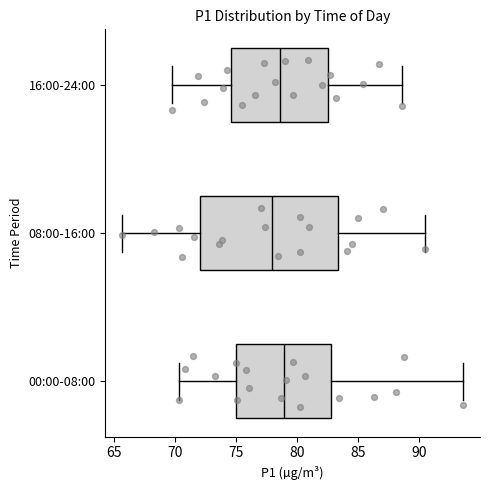

Which box's median line is the furthest to the left?

08:00-16:00